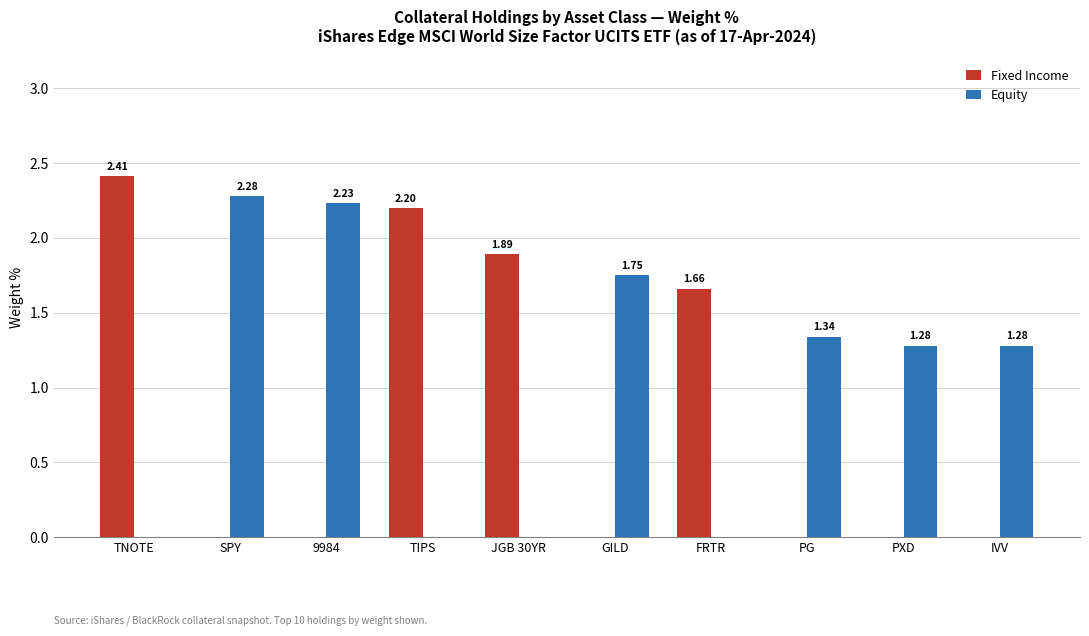

What is the average value of the Equity series?

1.0